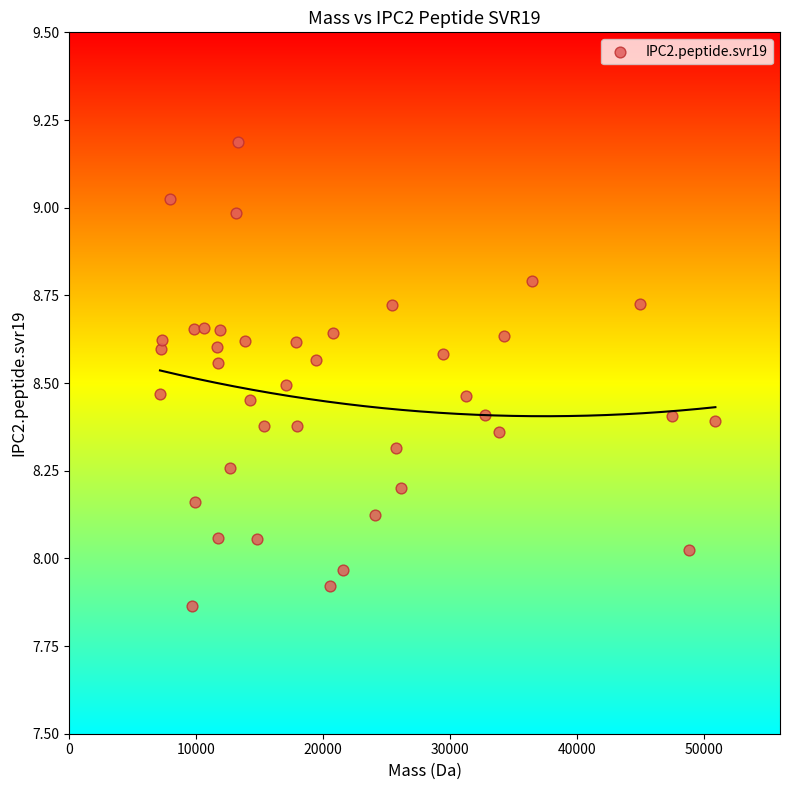

What is the range of X values (max minus min)?

43769.4